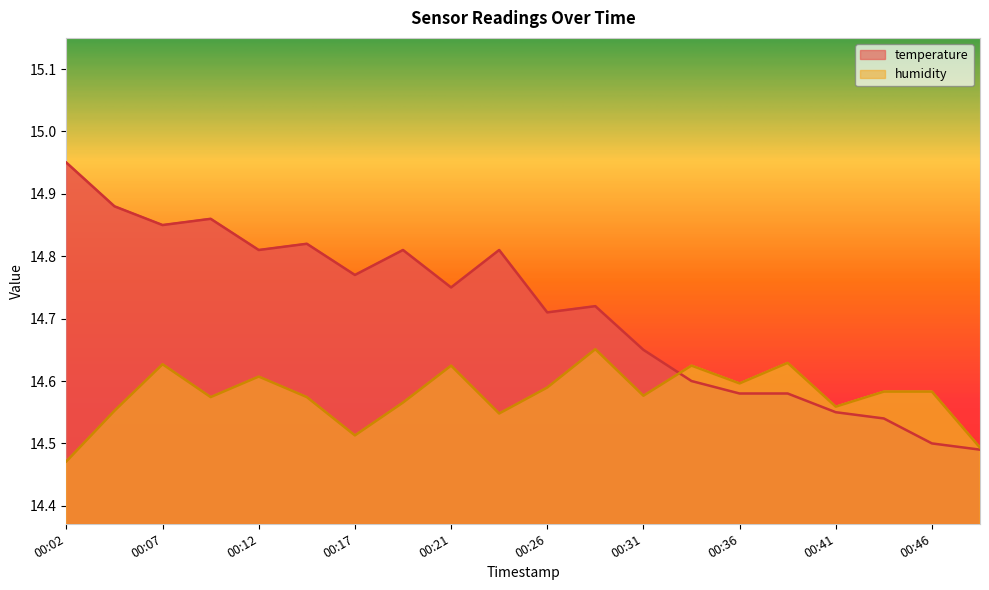

At which category does humidity reach its first local valley?

00:09